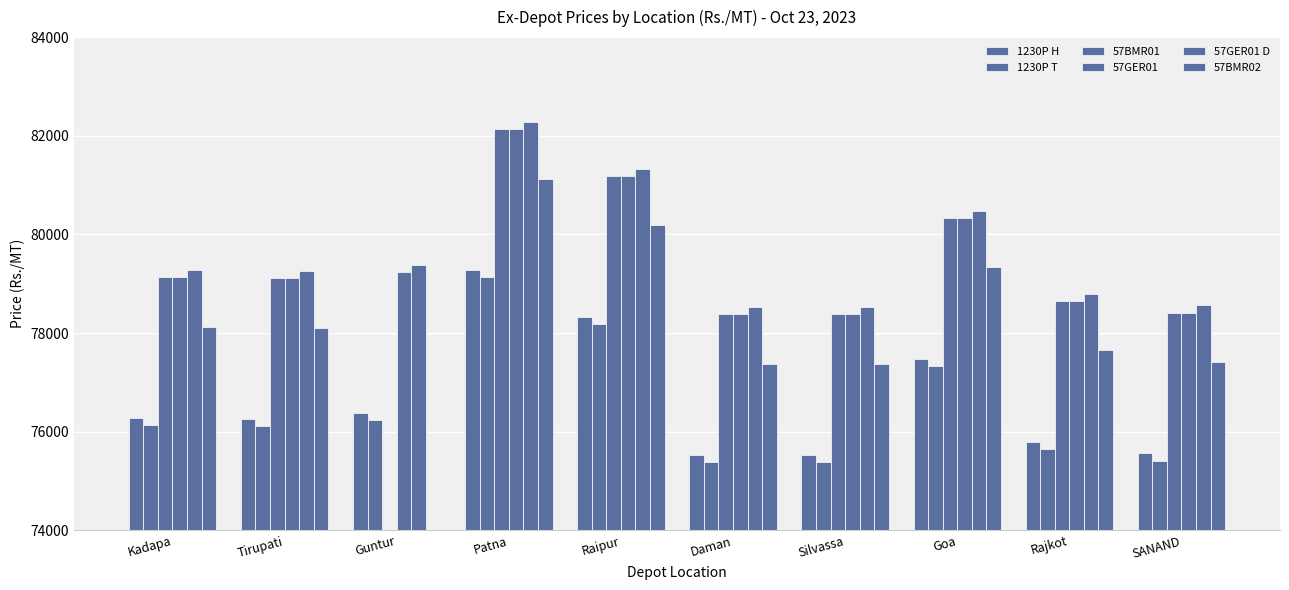

At how many categories does at least one series exceed 79790?

3